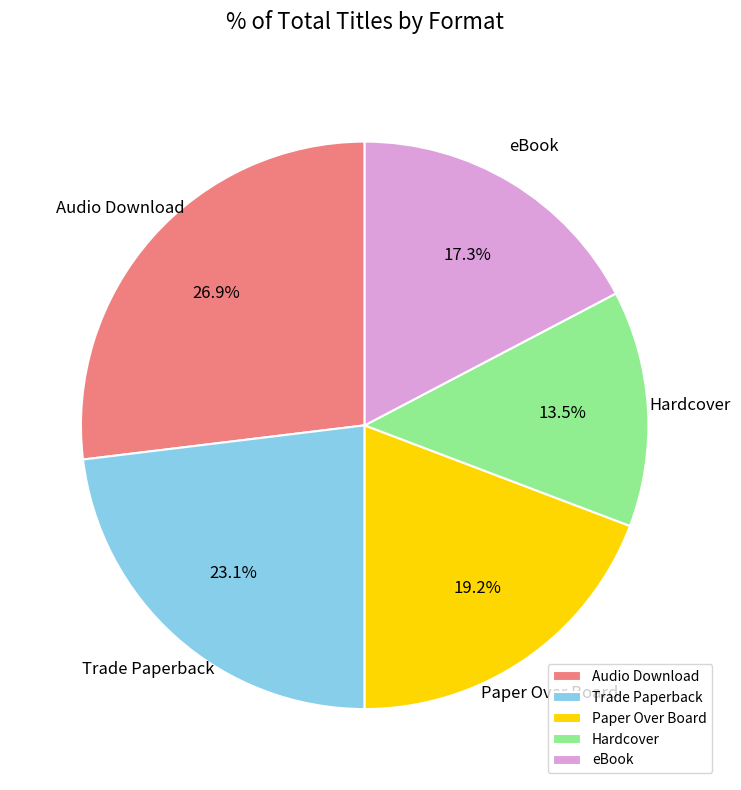

Rank the categories by value from highest to lowest.

Audio Download, Trade Paperback, Paper Over Board, eBook, Hardcover